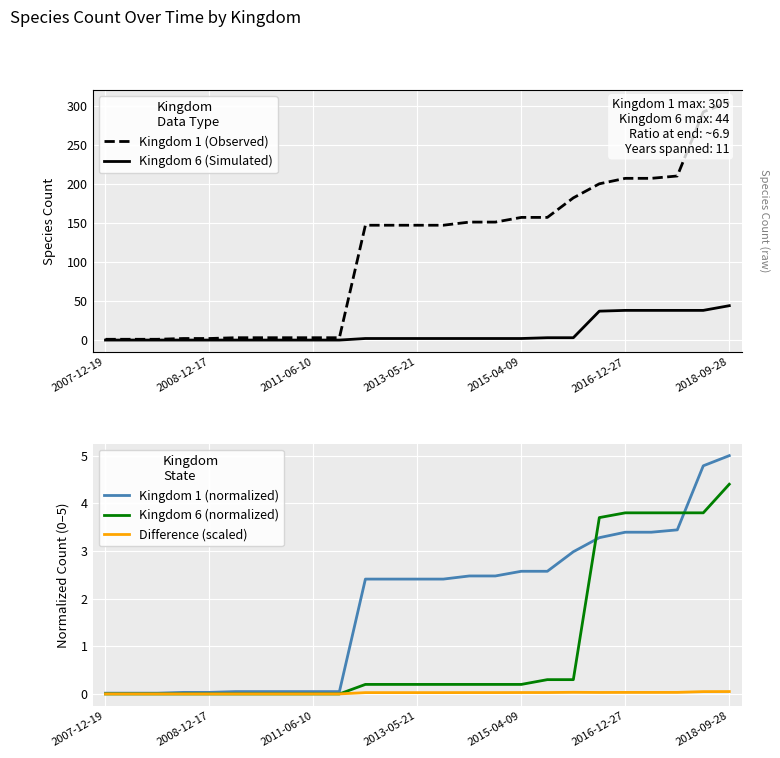

True or false: Kingdom 6 (normalized) has a value of 0.4 at 2015-04-09.

False